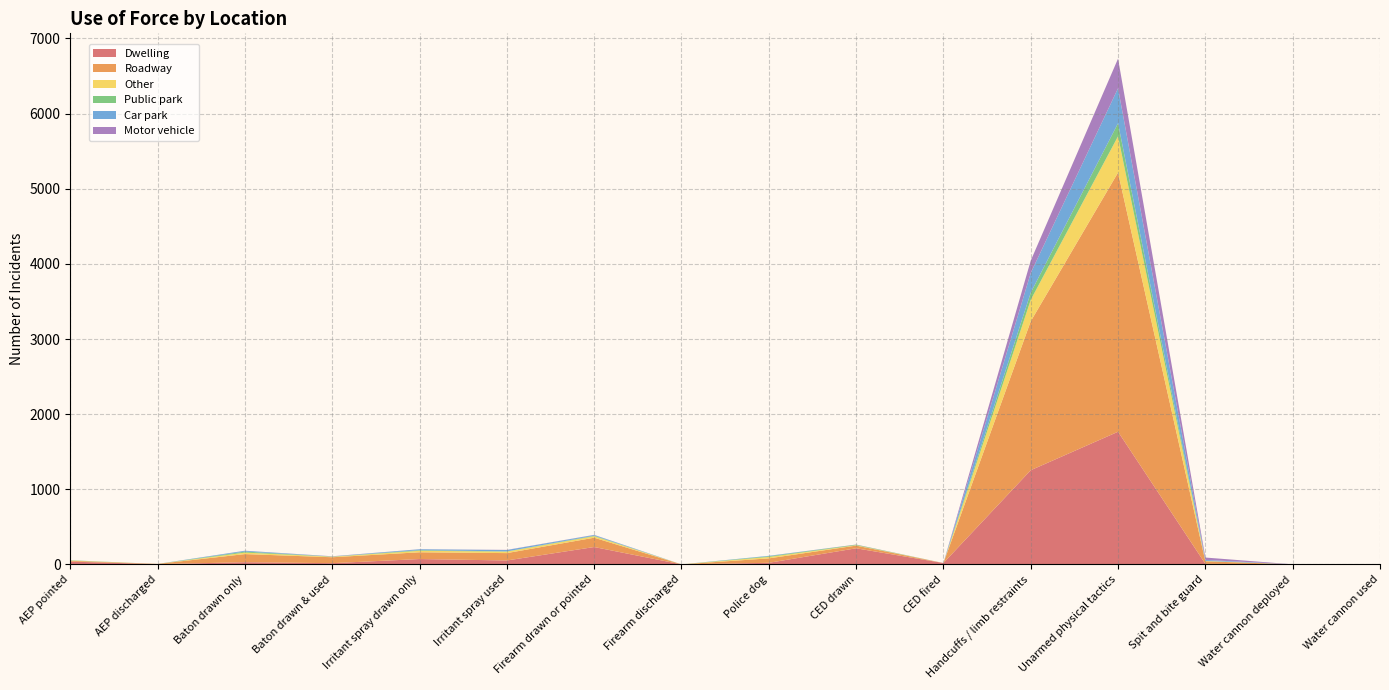

Reading left to right, what are all the values shown in this chart?

Dwelling: 38	4	30	17	72	53	232	1	22	215	19	1254	1766	8	0	0
Roadway: 11	3	108	79	90	98	124	0	59	36	0	1982	3449	34	2	2
Other: 3	0	20	7	20	20	20	0	19	5	0	285	483	4	0	0
Public park: 4	0	13	2	8	3	6	0	9	7	0	96	173	2	0	0
Car park: 0	0	11	2	12	18	10	0	6	0	0	262	466	12	0	0
Motor vehicle: 0	0	1	2	1	2	2	0	0	2	0	164	394	32	0	0